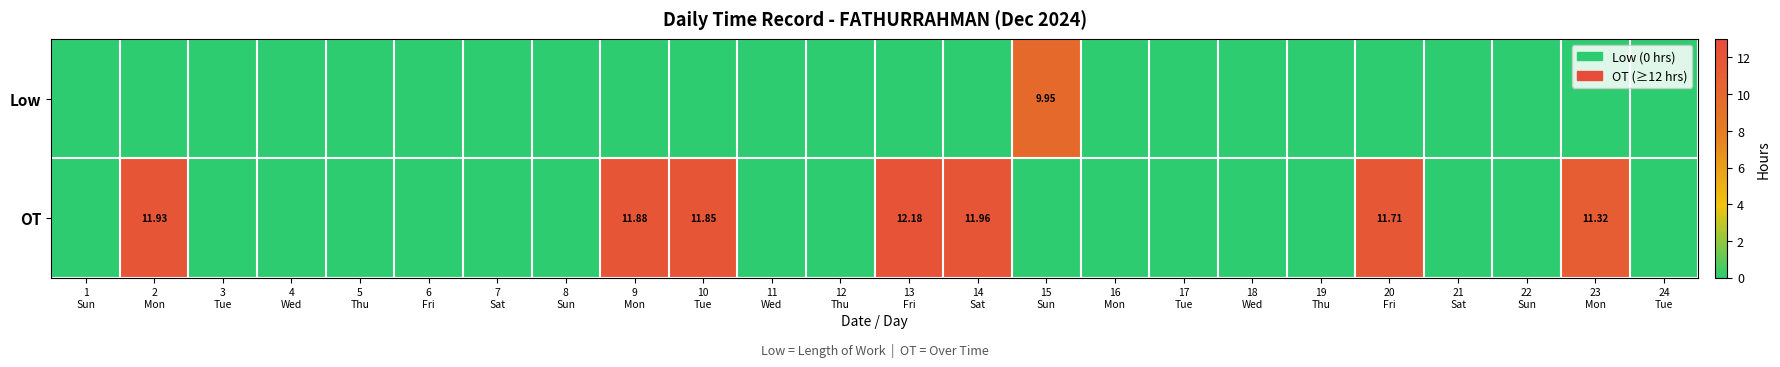

At which label does OT reach its minimum?

1 Sun